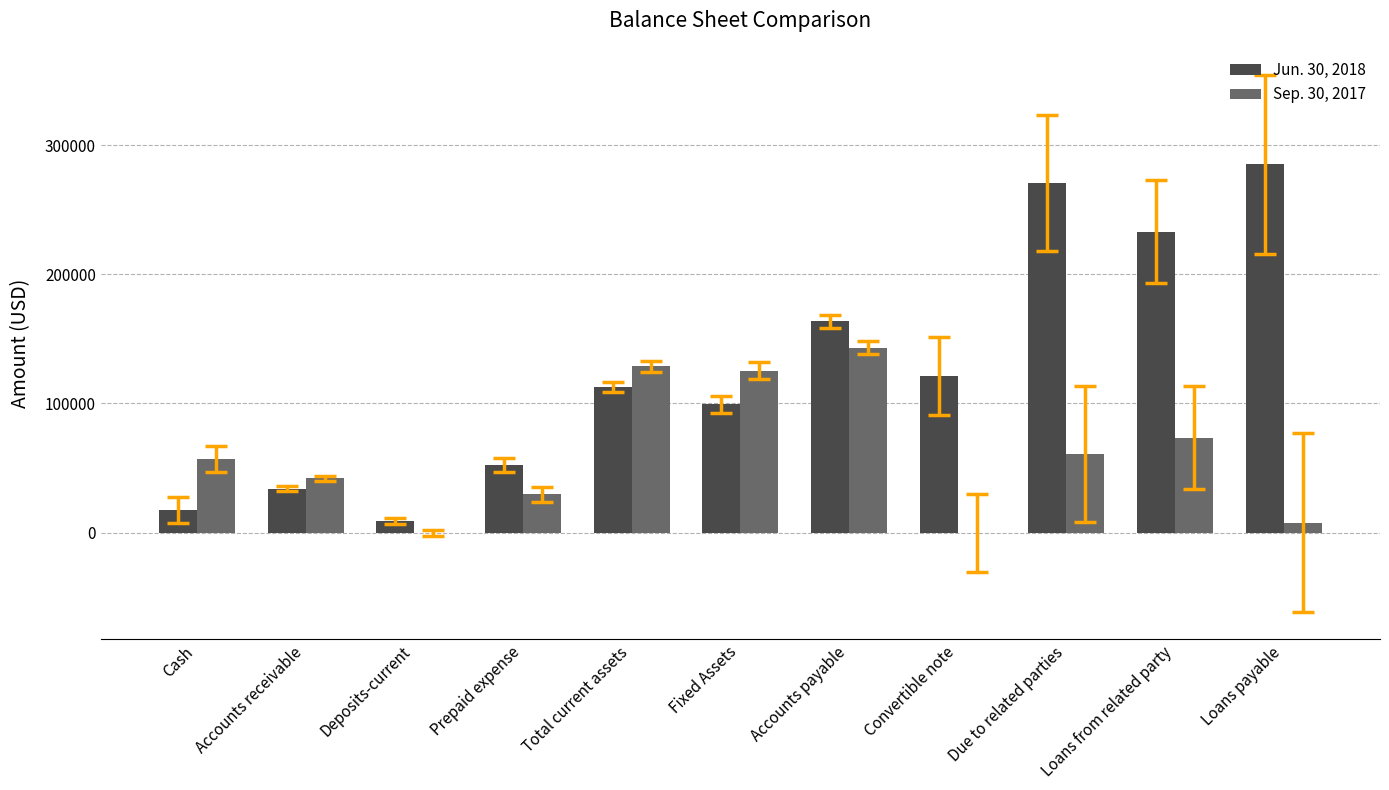

The value of Jun. 30, 2018 at Accounts receivable is 50612. True or false?

False